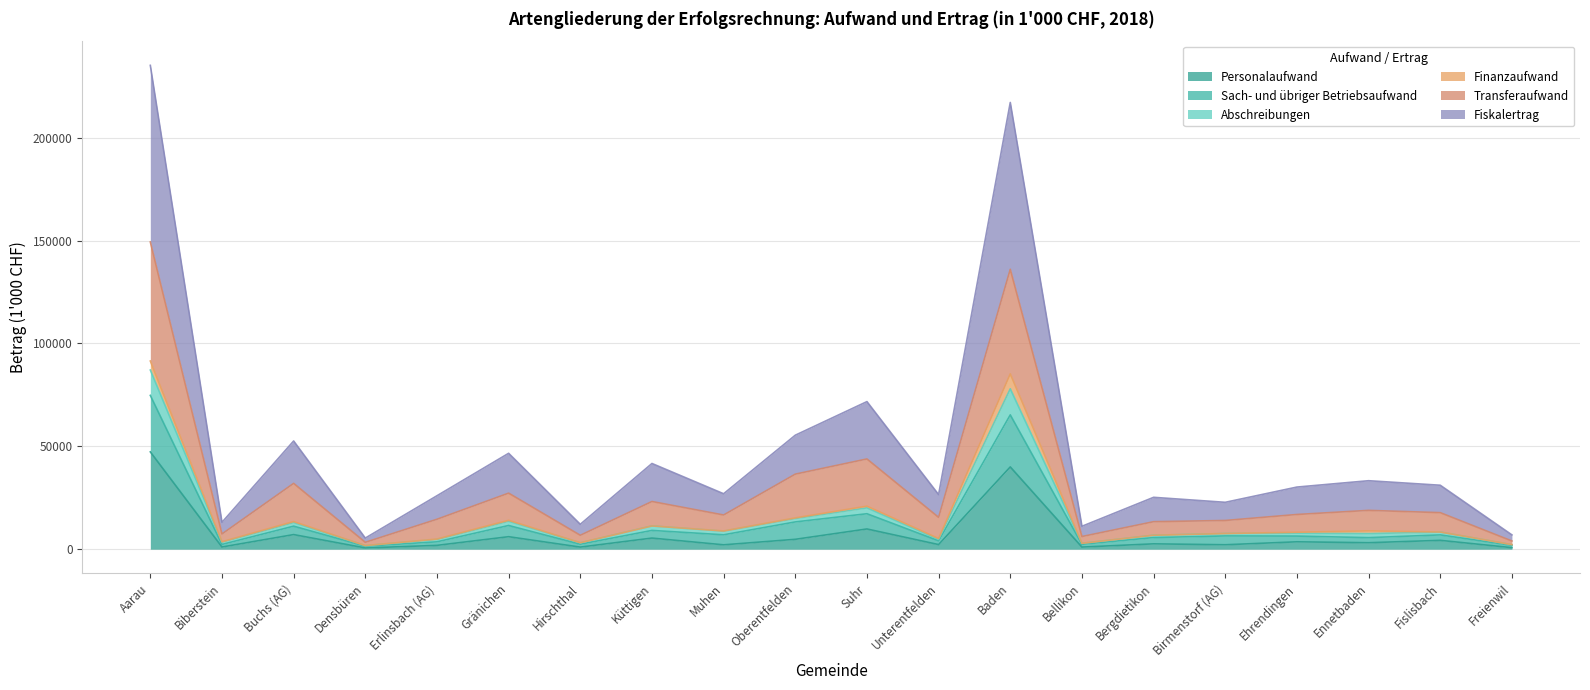

What is the maximum value for Personalaufwand?

47294.1